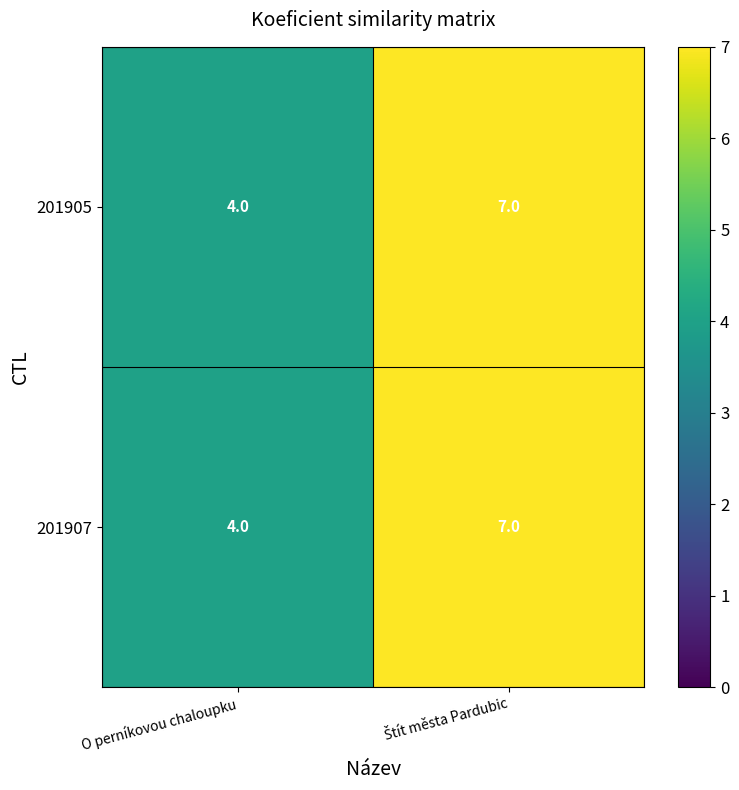

Which category has the lowest value in the 201907 series?

O perníkovou chaloupku